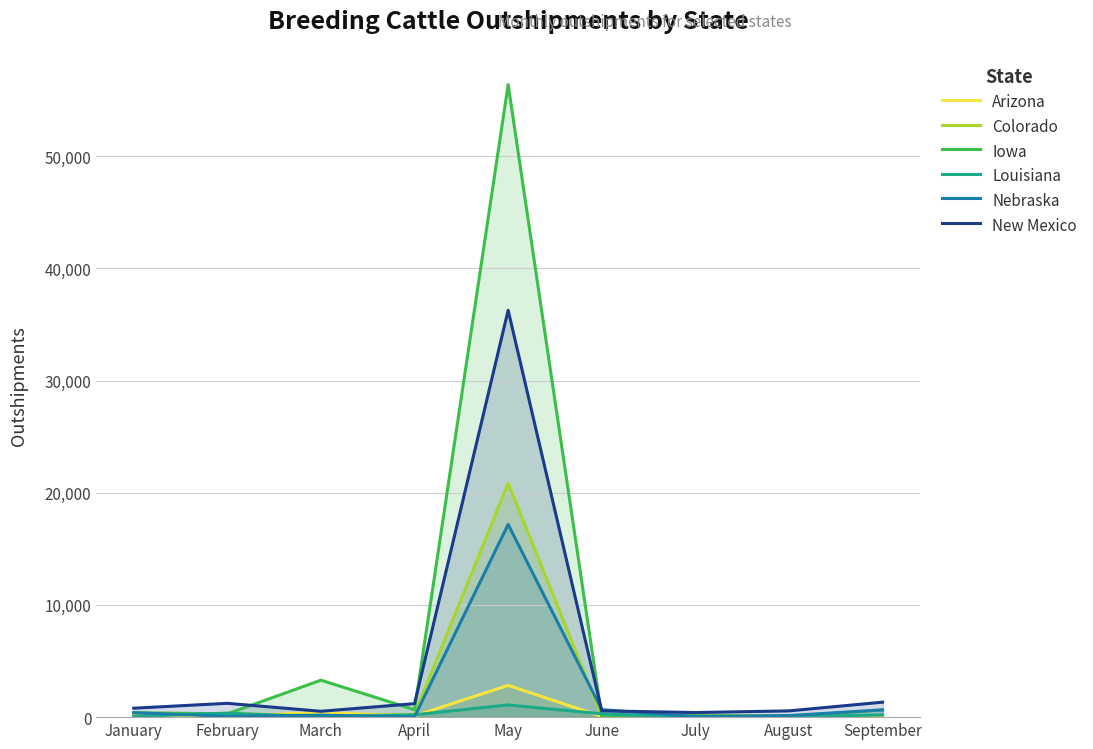

Which series has the largest total across all categories?

Iowa